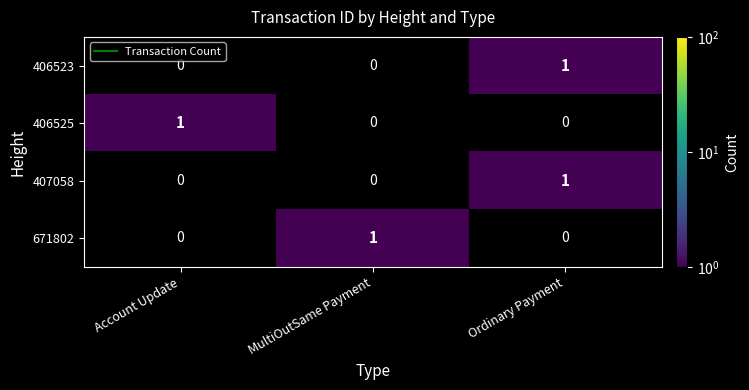

What is the maximum value for 406525?

1.0